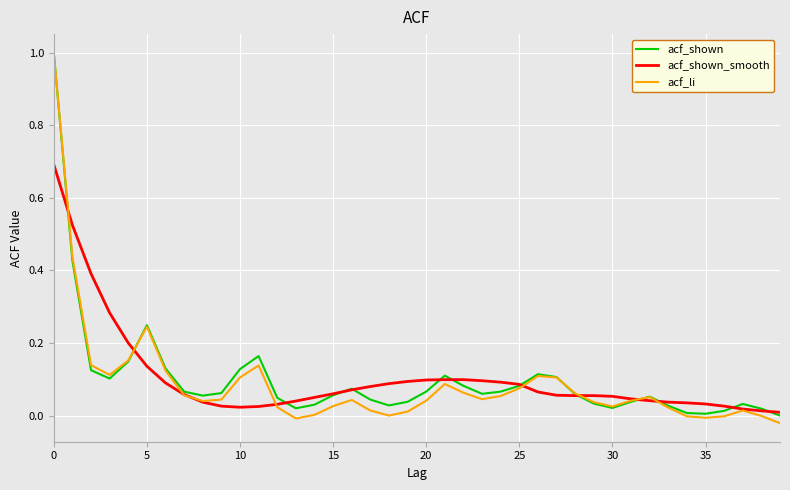

How many categories are shown in the chart?

40